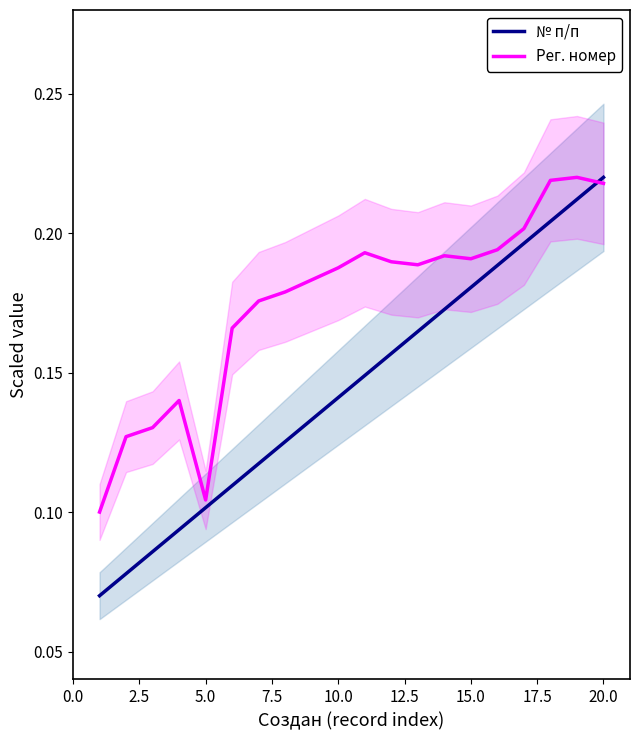

Reading left to right, extract all data points from this chart.

№ п/п: 0.1	0.1	0.1	0.1	0.1	0.1	0.1	0.1	0.1	0.1	0.1	0.2	0.2	0.2	0.2	0.2	0.2	0.2	0.2	0.2
Рег. номер: 0.1	0.1	0.1	0.1	0.1	0.2	0.2	0.2	0.2	0.2	0.2	0.2	0.2	0.2	0.2	0.2	0.2	0.2	0.2	0.2